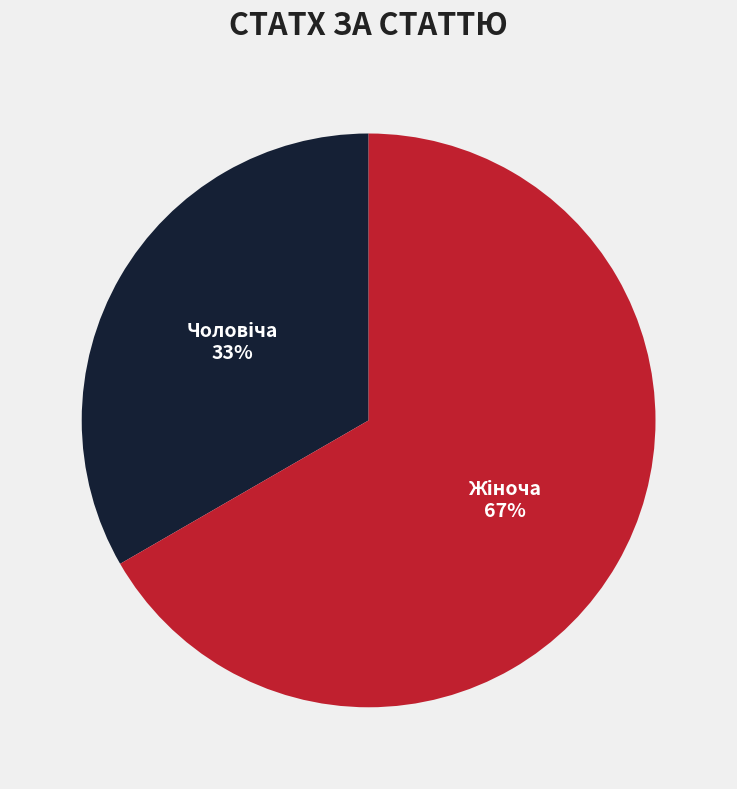

Count the number of slices in the pie.

2